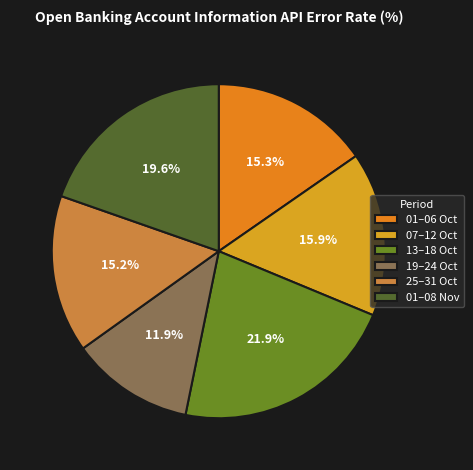

What is the largest slice in the pie chart?

13–18 Oct